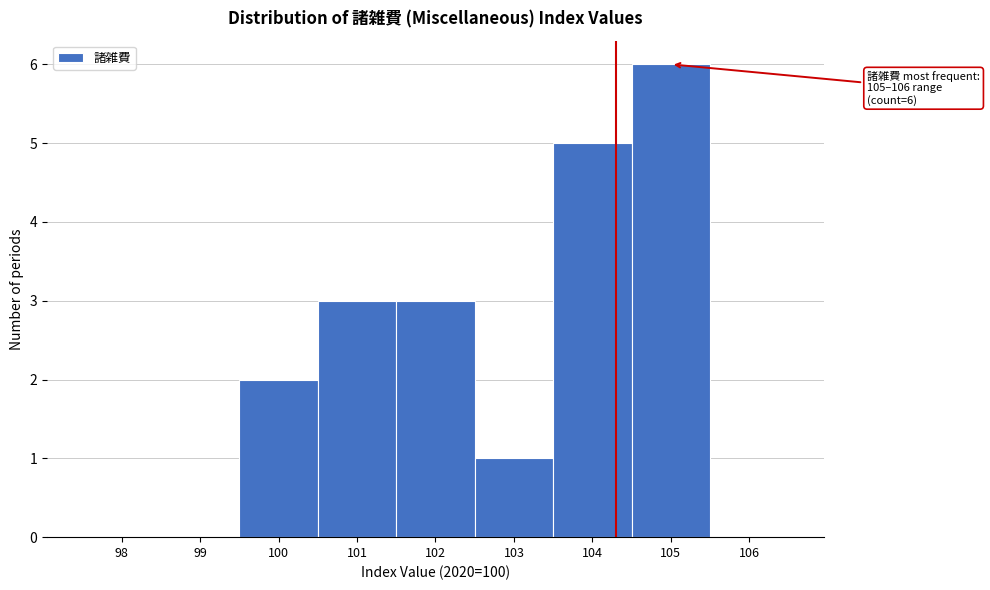

Reading right to left, extract all data points from this chart.

106=0	105=6	104=5	103=1	102=3	101=3	100=2	99=0	98=0